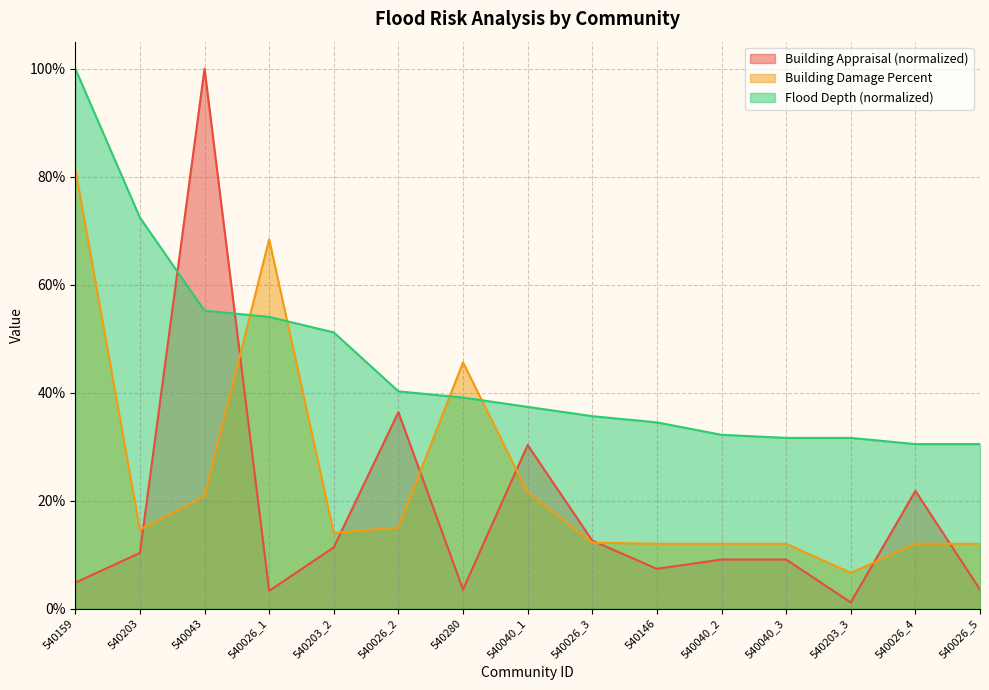

In Building Appraisal, how many points are lower than both neighbors (excluding endpoints)?

4